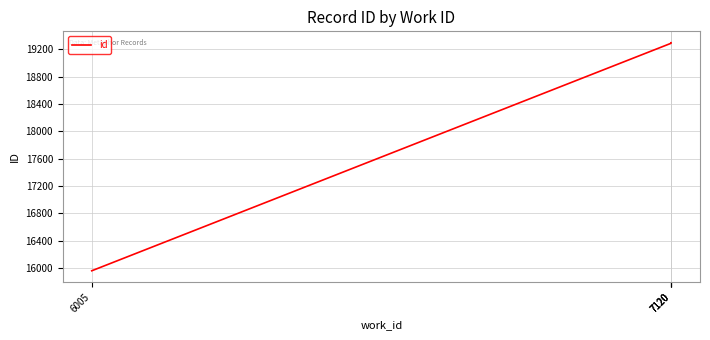

What is the ratio of the value at 7120 to the value at 7120?

1.0